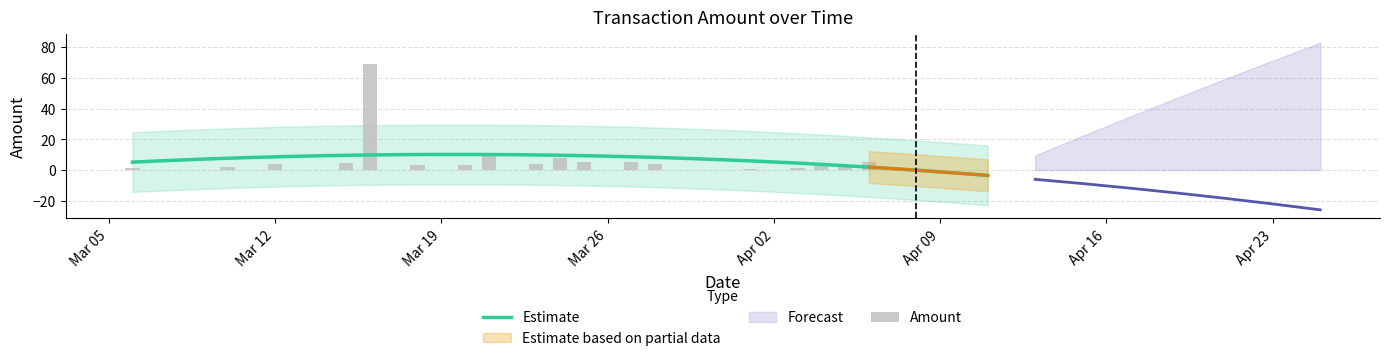

How many values are above zero?

22